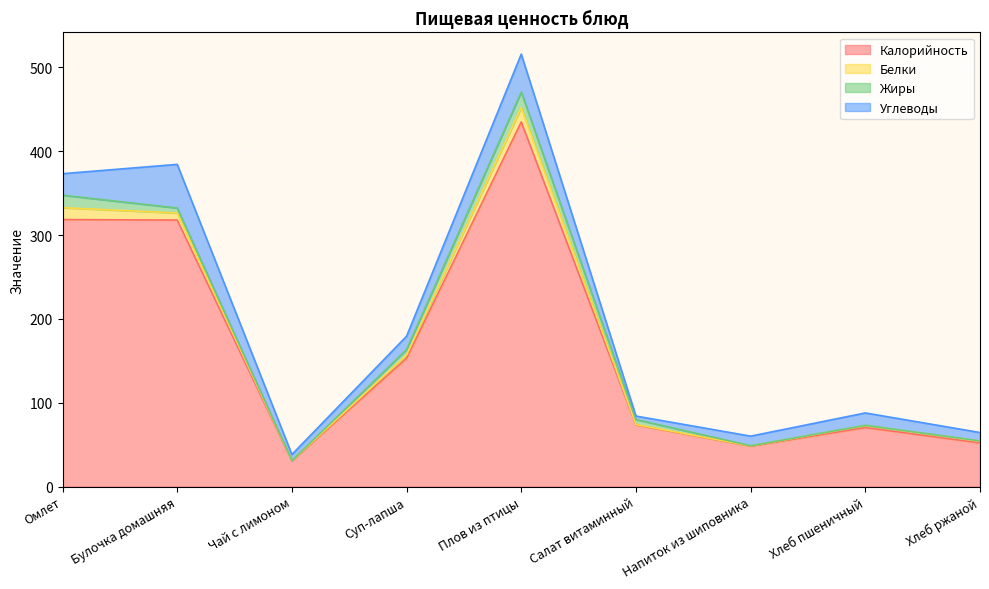

Which series has the largest range (max minus min)?

Калорийность